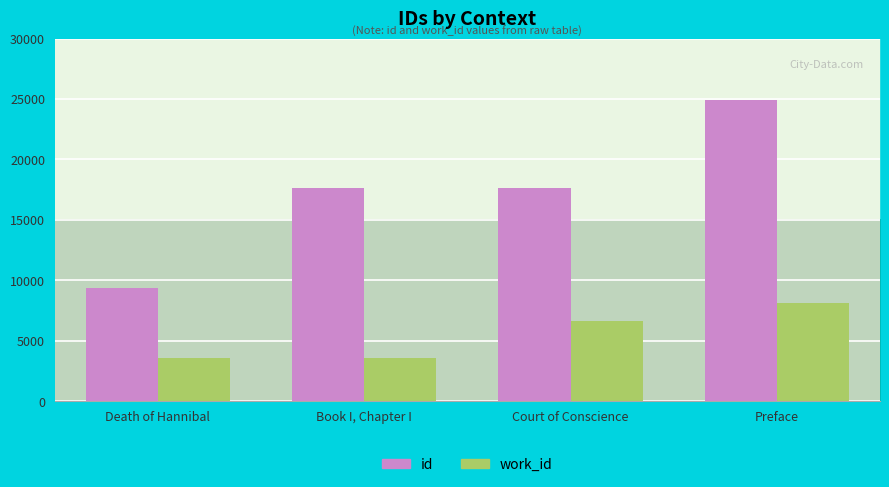

What is the highest value of the work_id series?

8134